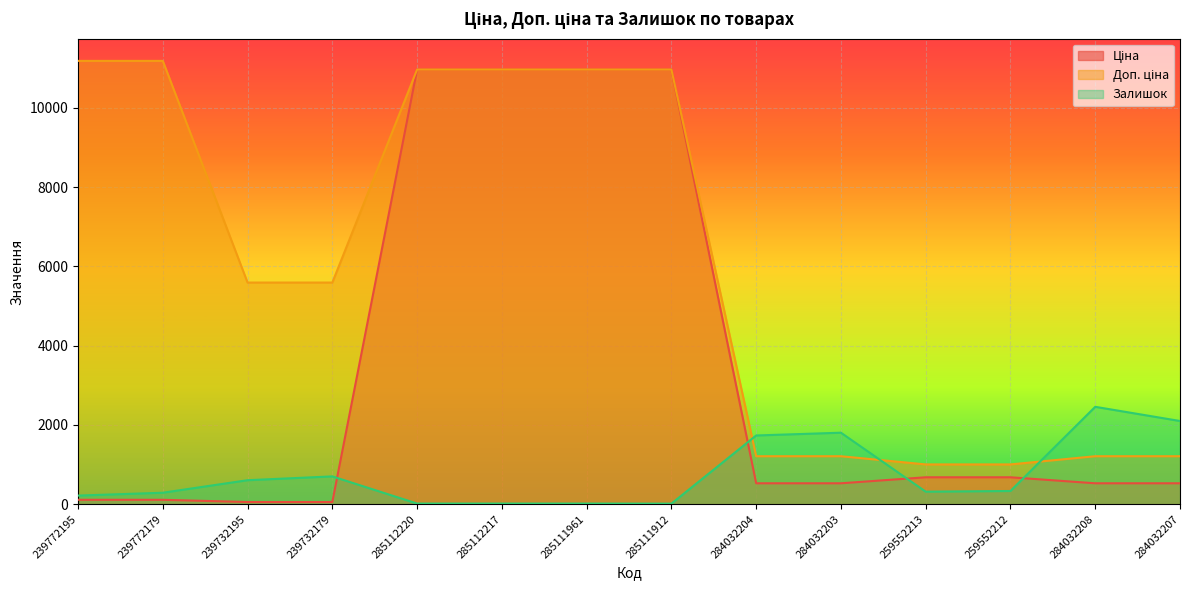

True or false: Ціна and Залишок cross at least once.

True